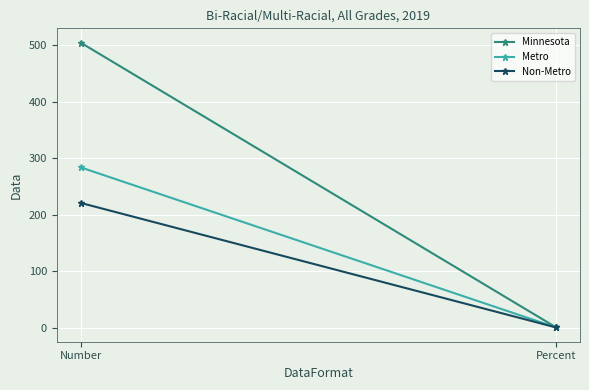

True or false: Minnesota has a value of 505.0 at Number.

True